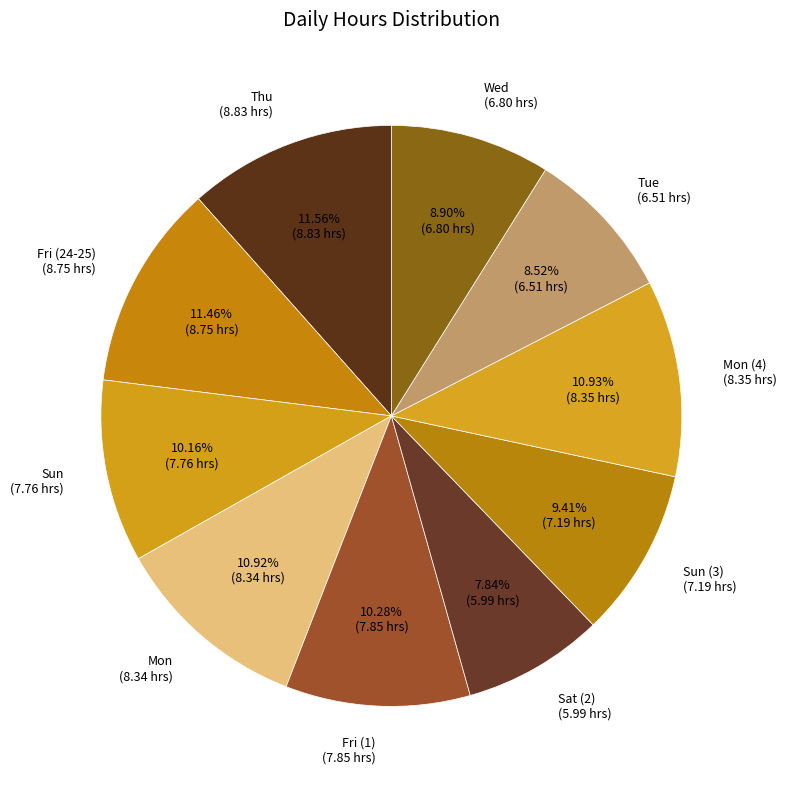

How many slices are in this pie chart?

10